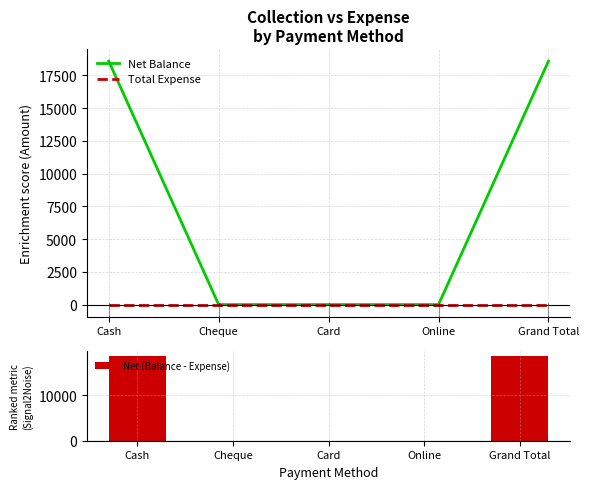

What is the sum of the Net Balance values at Cash and Grand Total?

37196